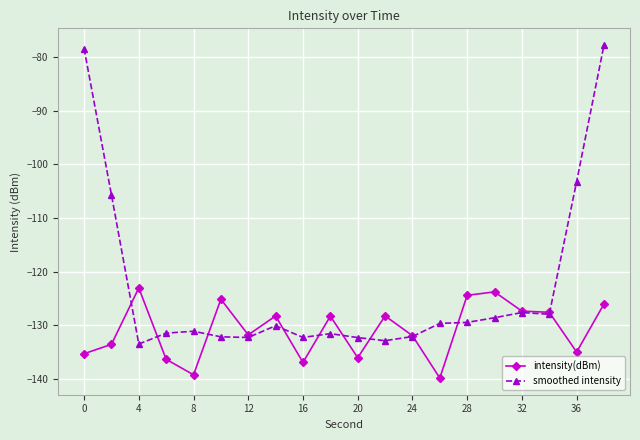

List the series in order of their peak value, lowest first.

intensity(dBm), smoothed intensity